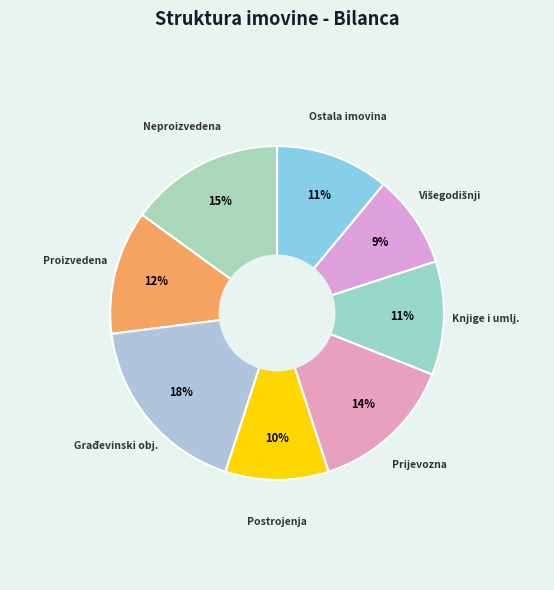

True or false: Knjige i umlj. accounts for 11% of the total.

True